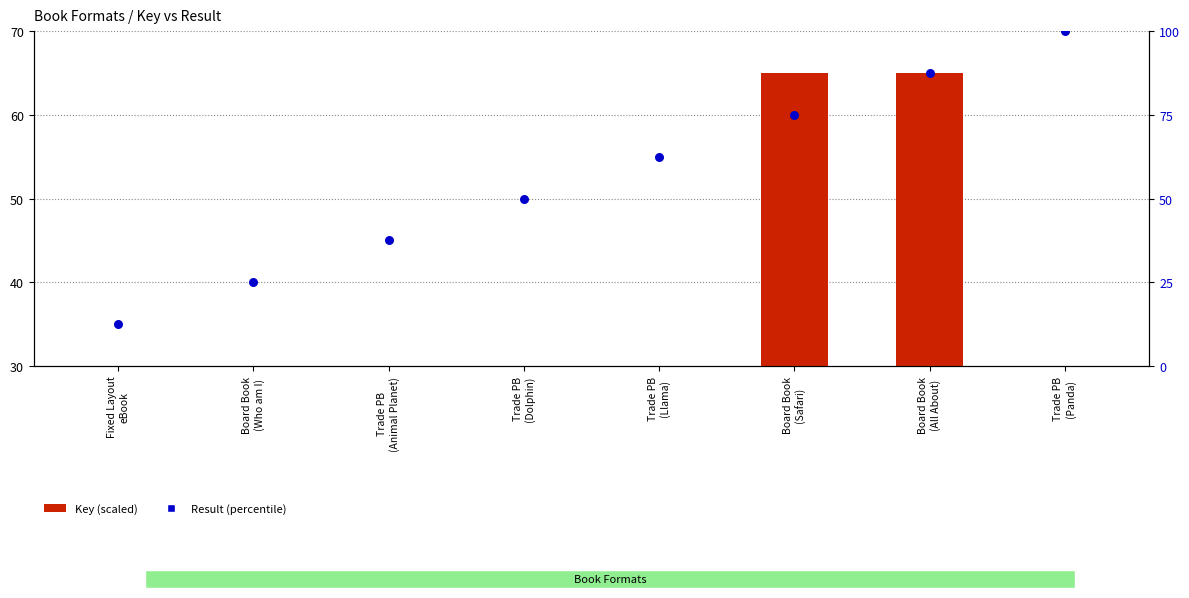

Which series has the largest total across all categories?

Result